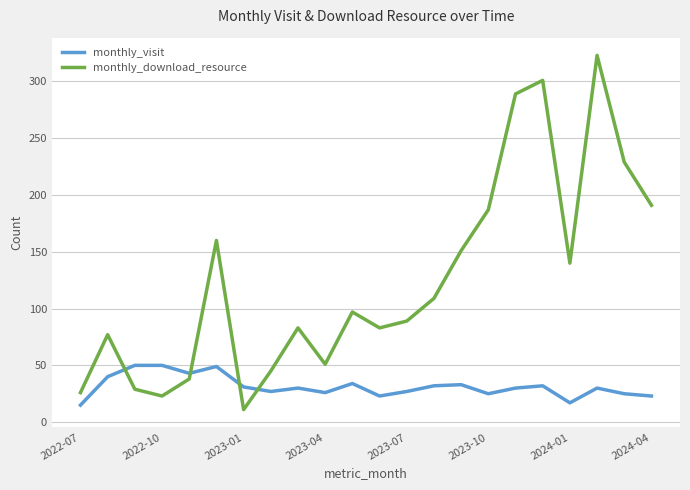

After their last crossing, which series has the higher values: monthly_download_resource or monthly_visit?

monthly_download_resource